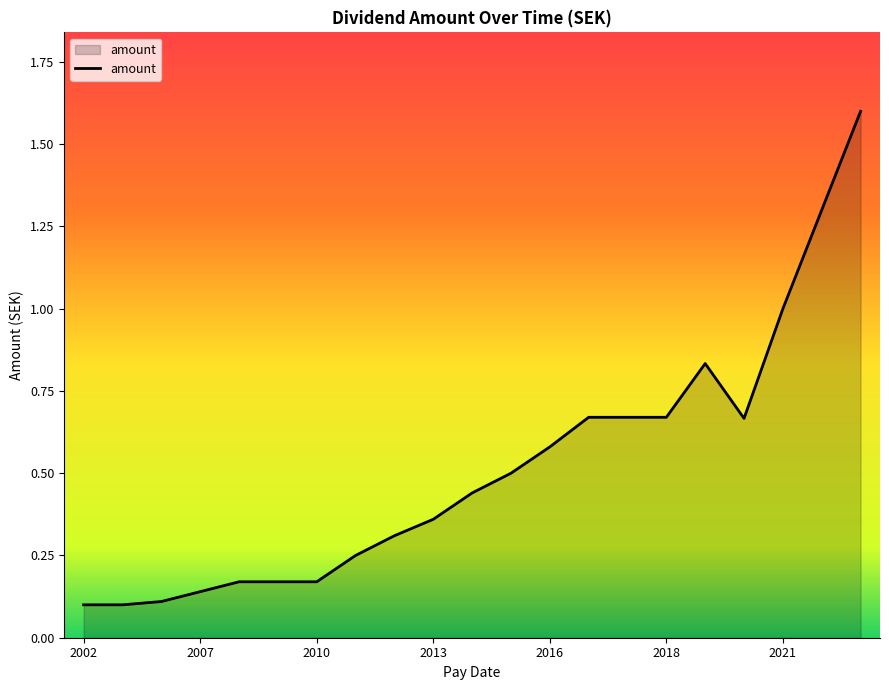

What is the difference between the maximum and minimum values?

1.5